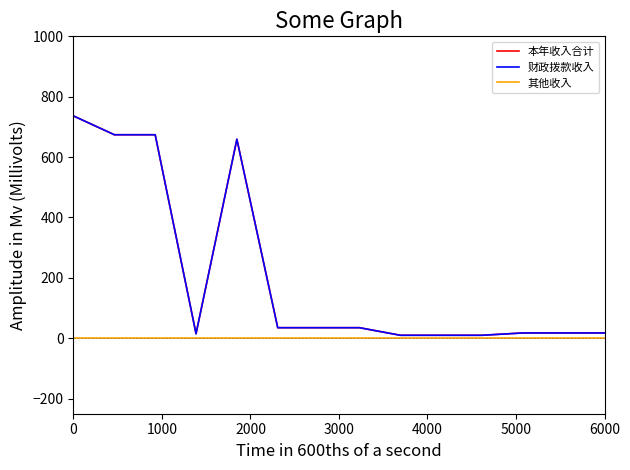

Is this an area chart (filled region under the line)?

No